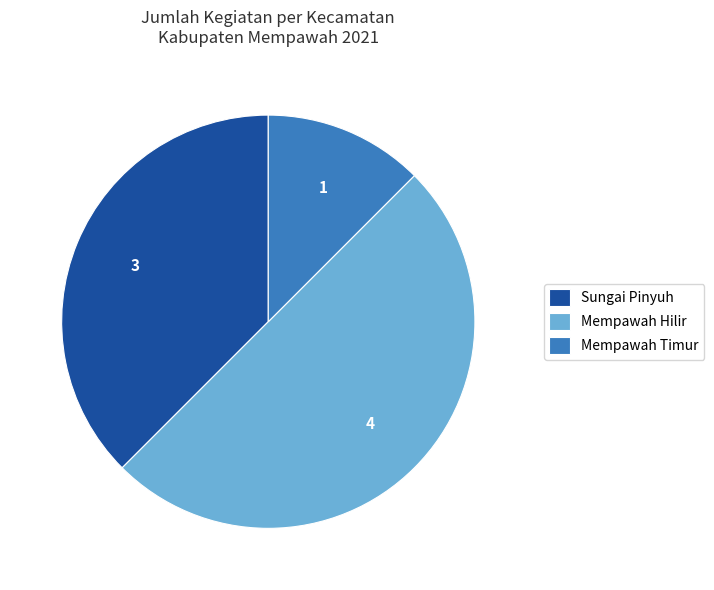

Is it true that Mempawah Hilir is 44% of the pie?

False